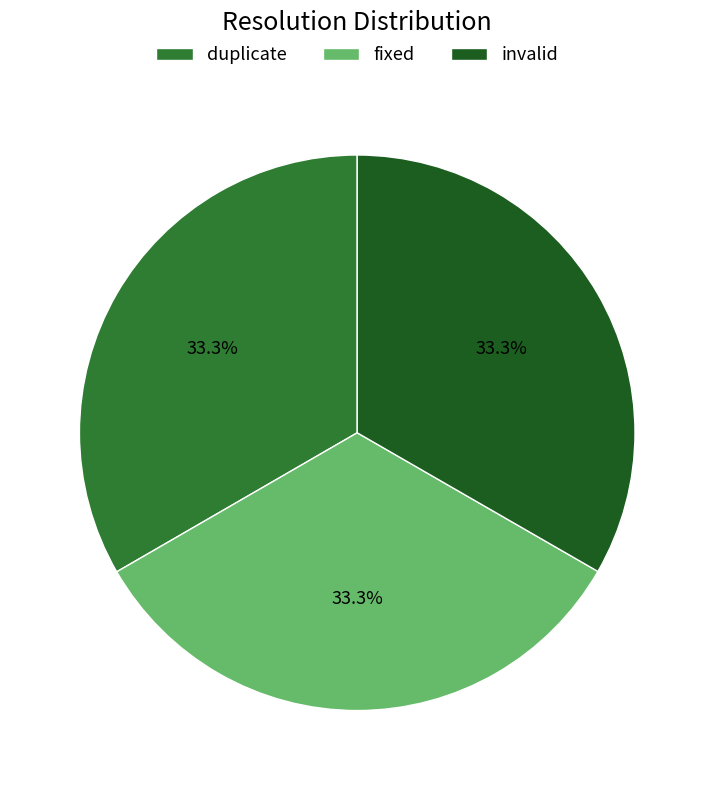

To the nearest percent, what portion does duplicate represent?

33%